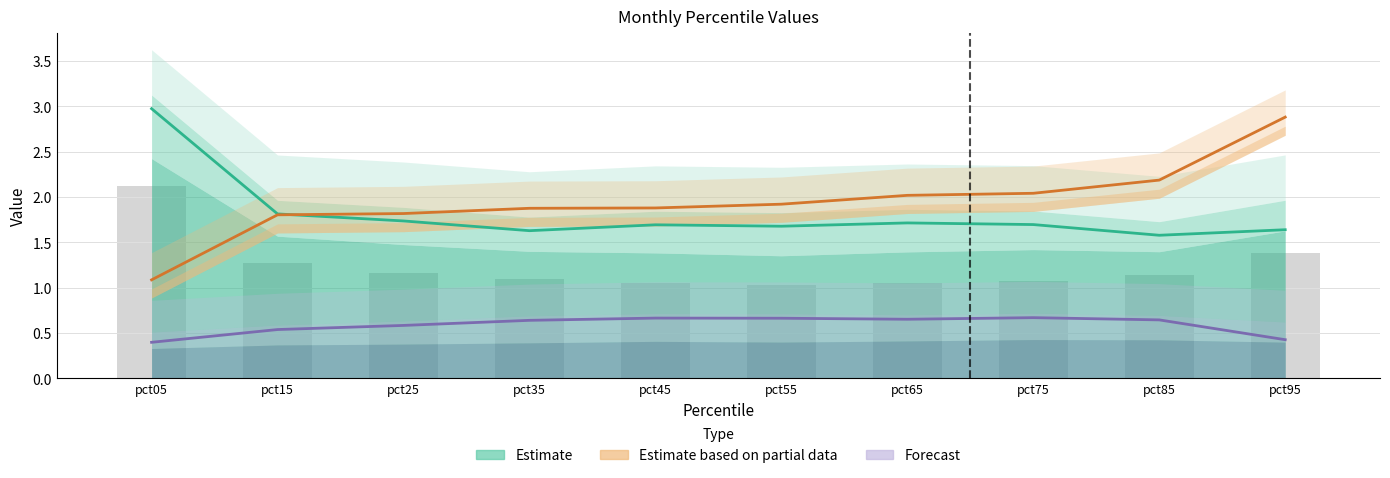

True or false: Forecast has a value of 0.4 at pct05.

True